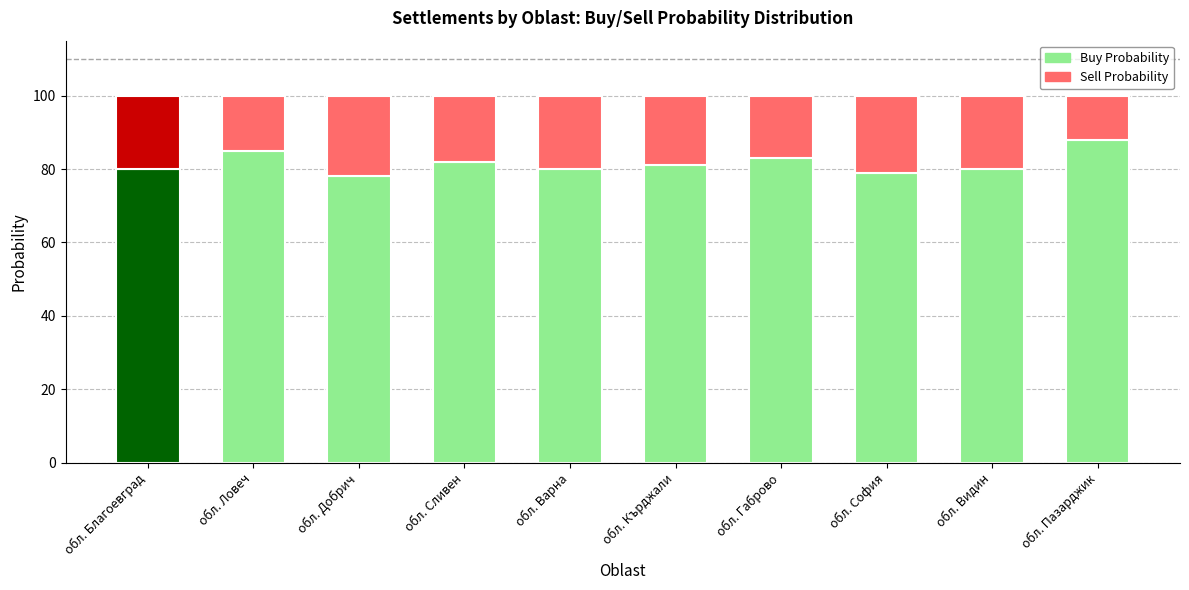

The Buy Probability series shows 104 at обл. София. True or false?

False